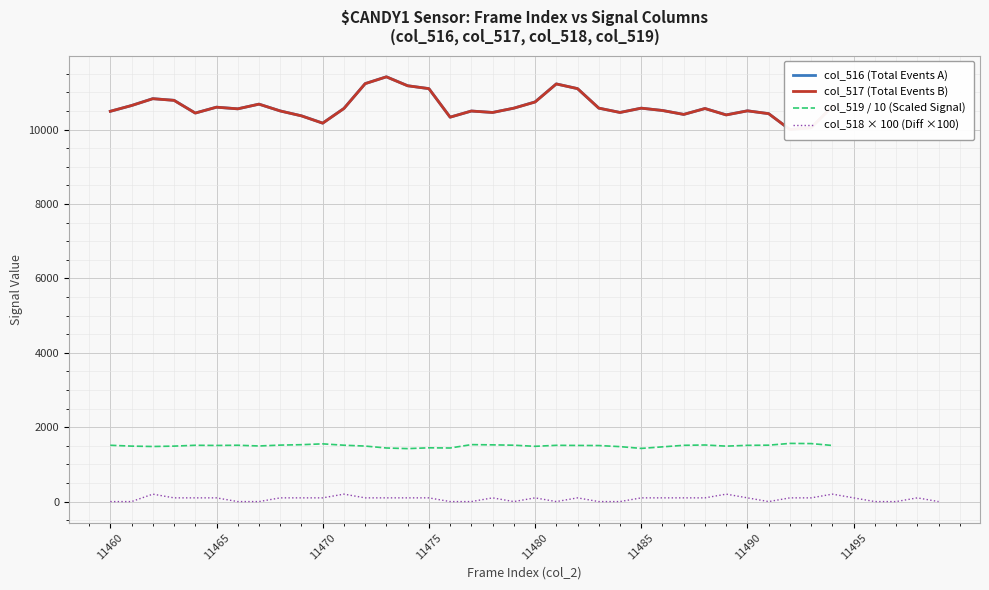

Is the value of col_517 at 11465 greater than the value of col_516 at 11465?

No